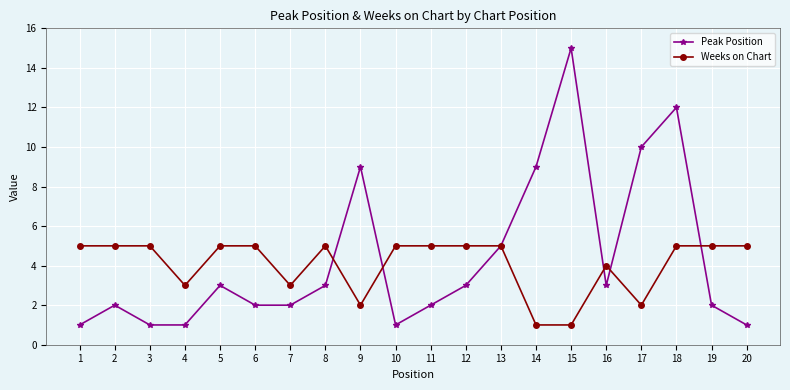

How many interior local peaks does the Peak Position series have?

5